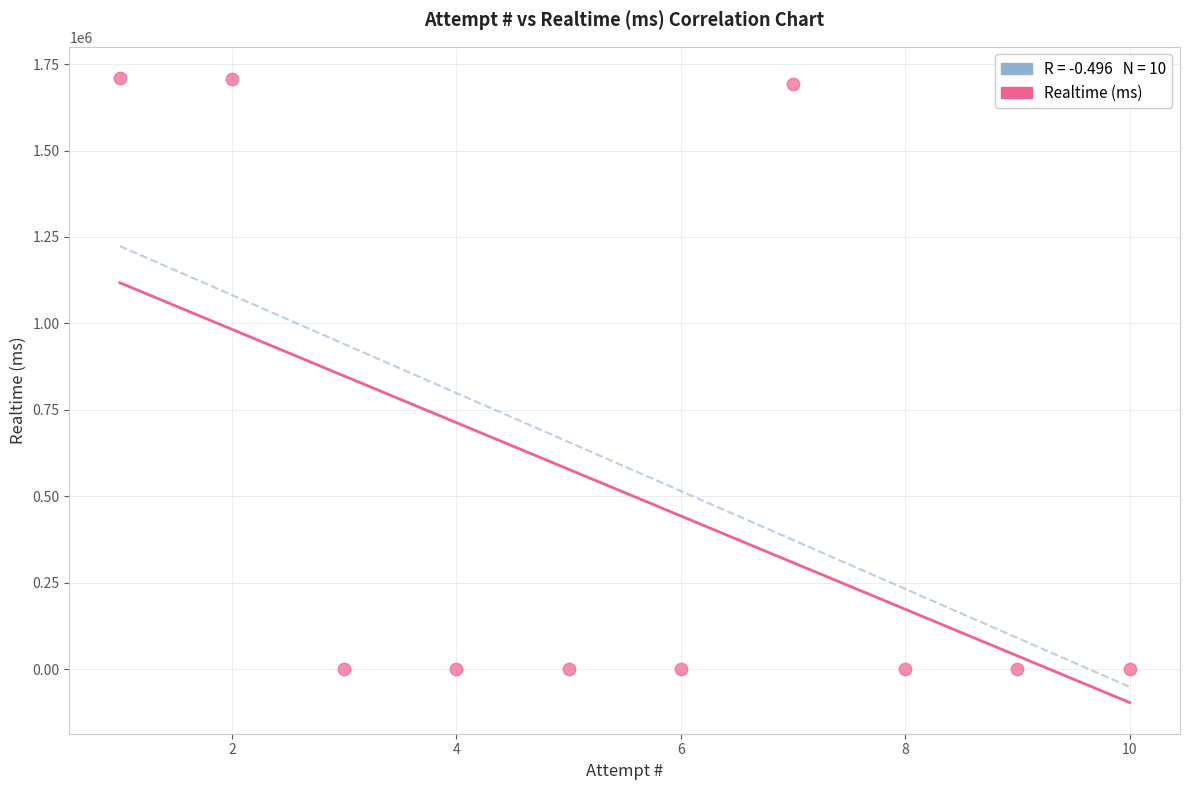

What is the range of Y values (max minus min)?

1709684